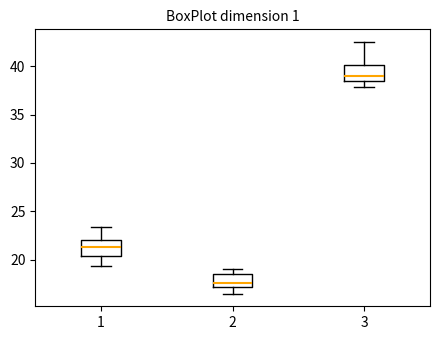

Reading left to right, read every box against the y-axis: the position of its median line, the range the box covers, and the ends of its whiskers. The values are not printed on the chart, so give them approximately, as read against the axis.

1: median 21.5, box 20.5 to 22.0, whiskers 19.5 to 23.5
2: median 17.5, box 17.0 to 18.5, whiskers 16.5 to 19.0
3: median 39.0, box 38.5 to 40.0, whiskers 38.0 to 42.5